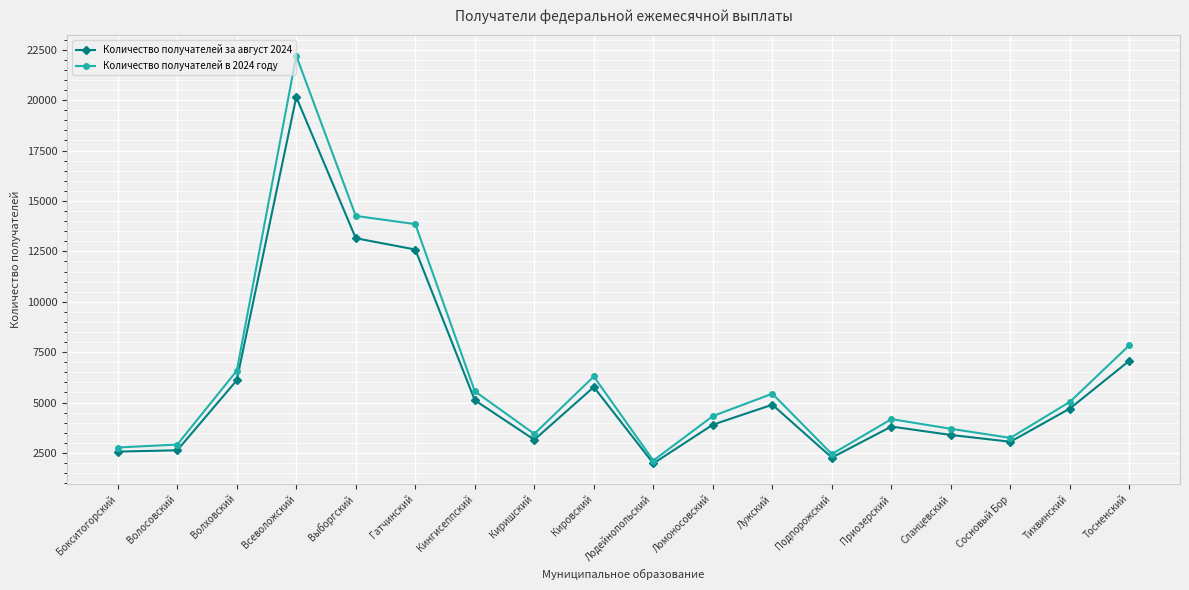

Count the number of categories in the chart.

18